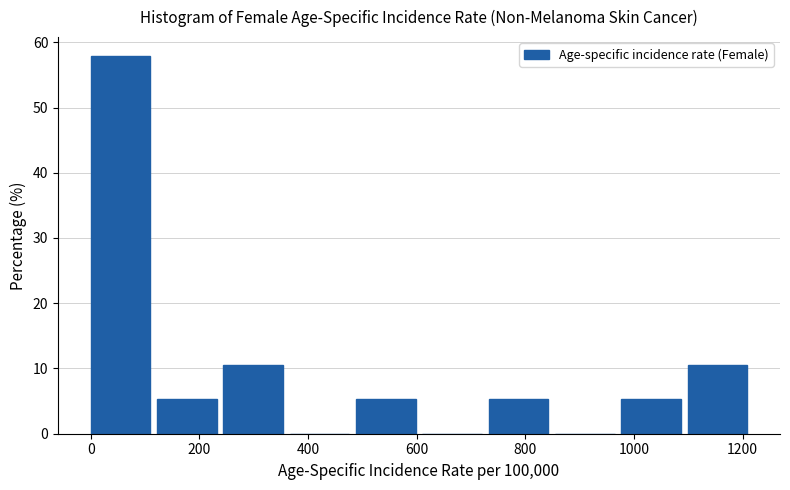

Reading left to right, list every bar in this chart as the range it spans on the x-axis followed by its height. Neither the bar edges nor the heights are printed on the chart, so give them approximately, as read against the axes.

0 to 120: 58
120 to 240: 5
240 to 360: 11
360 to 480: 0
480 to 620: 5
620 to 740: 0
740 to 860: 5
860 to 980: 0
980 to 1100: 5
1100 to 1220: 11